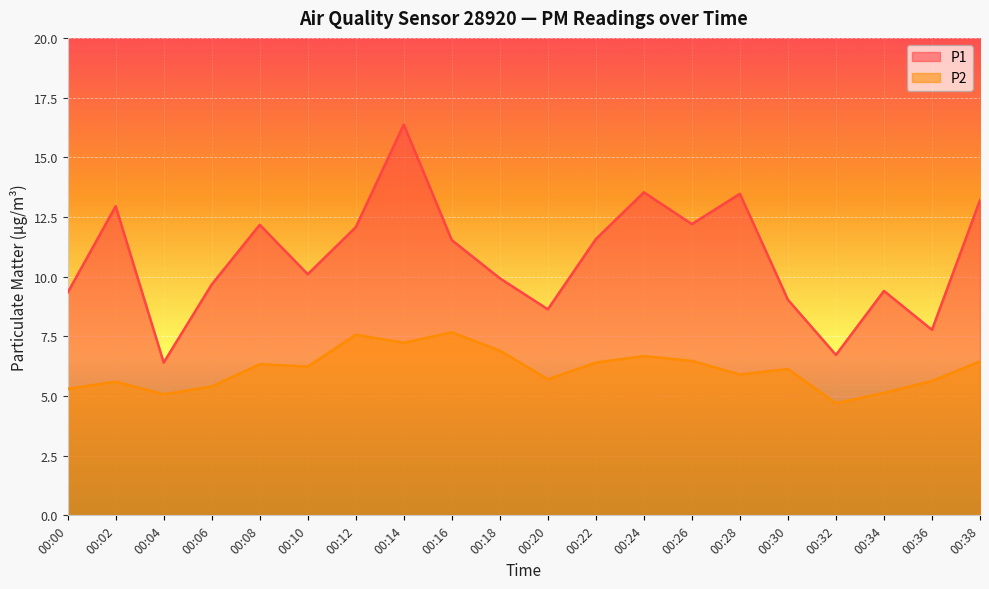

In P2, how many points are lower than both neighbors (excluding endpoints)?

6